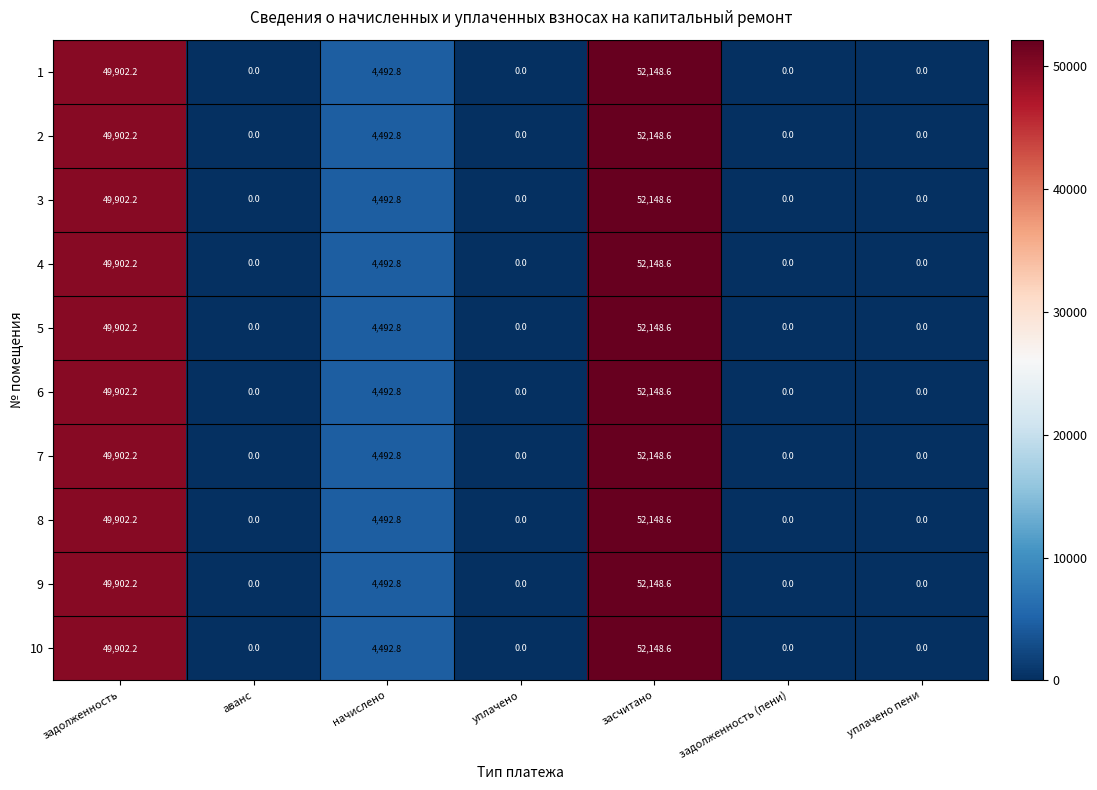

Which label corresponds to the largest value in the chart?

засчитано